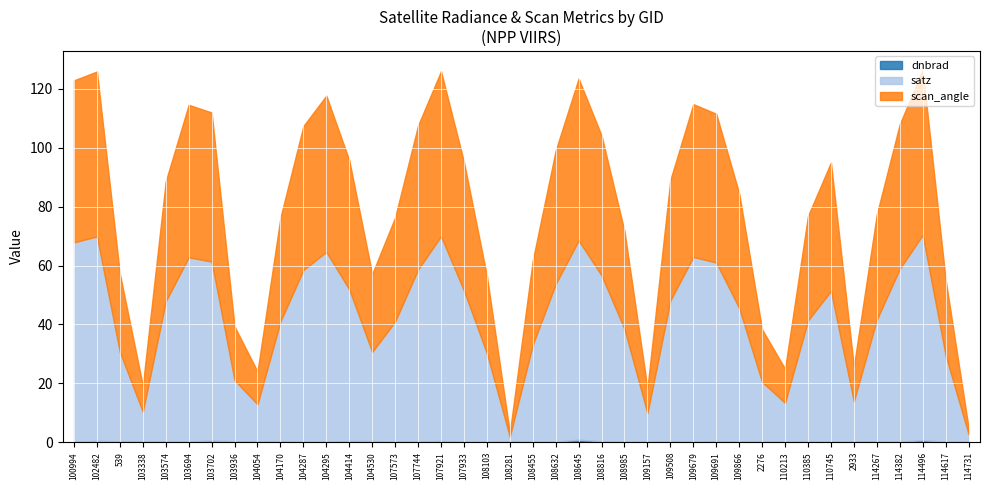

Where is satz nearest to the value 35?

108455